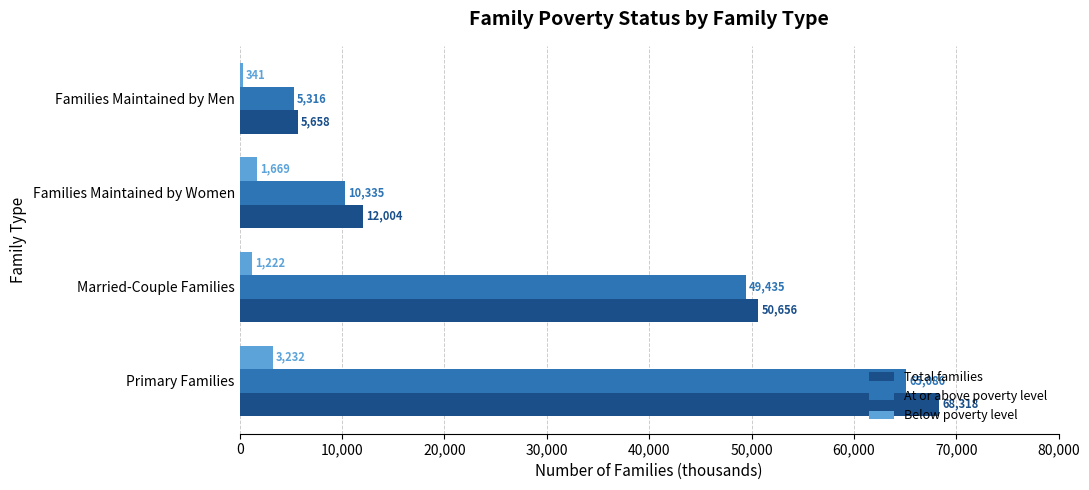

What is the smallest value displayed?

341